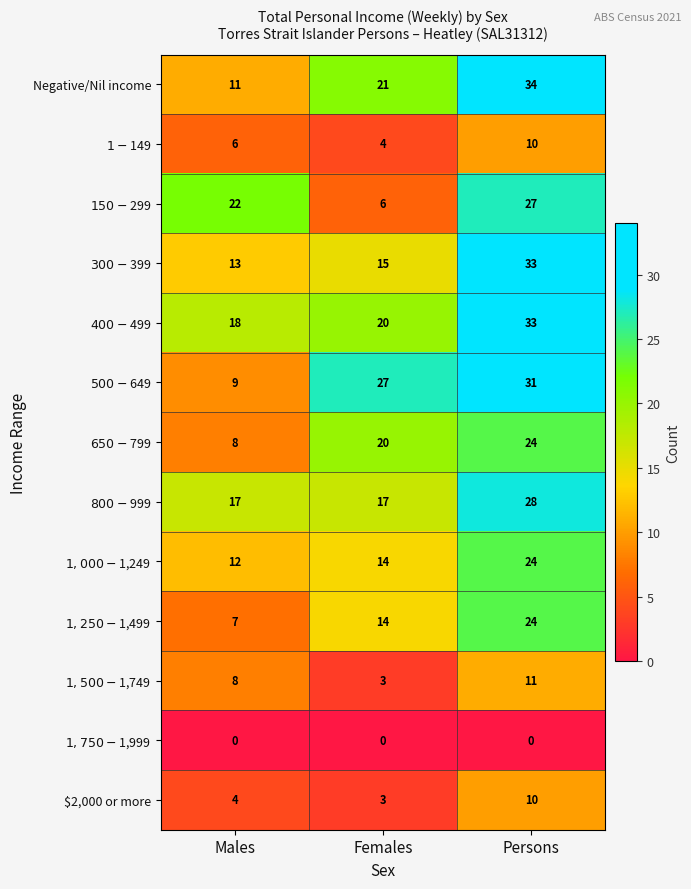

How many series are shown in this chart?

13